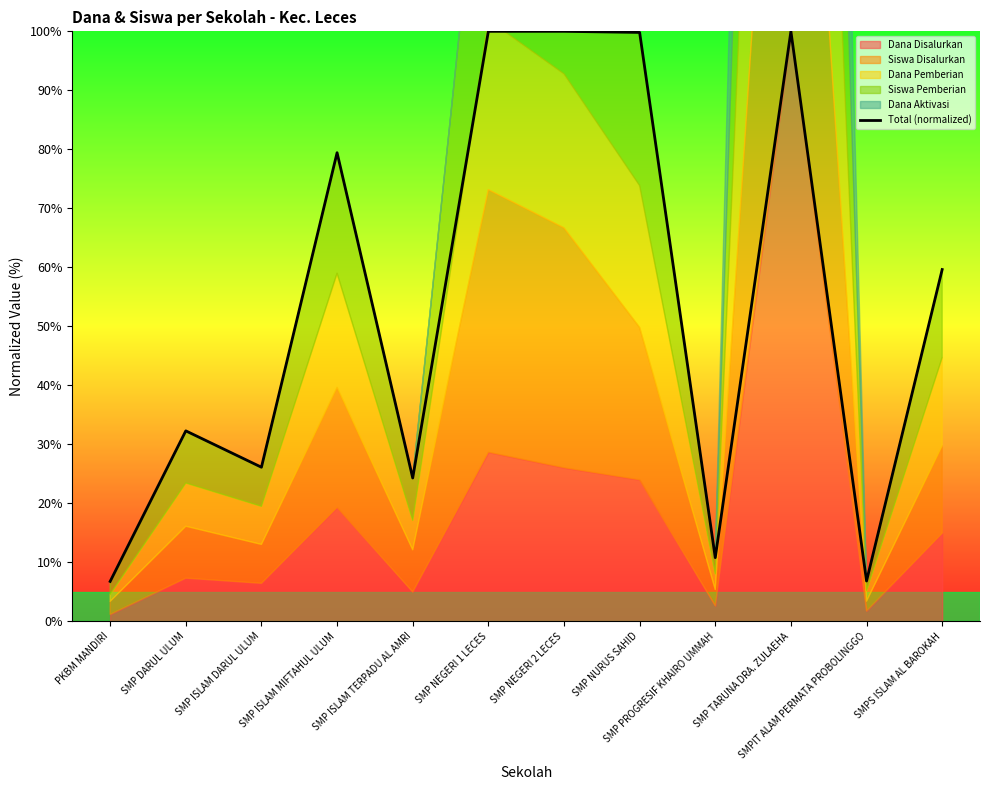

What is the approximate value at SMPIT ALAM PERMATA PROBOLINGGO?

6.8